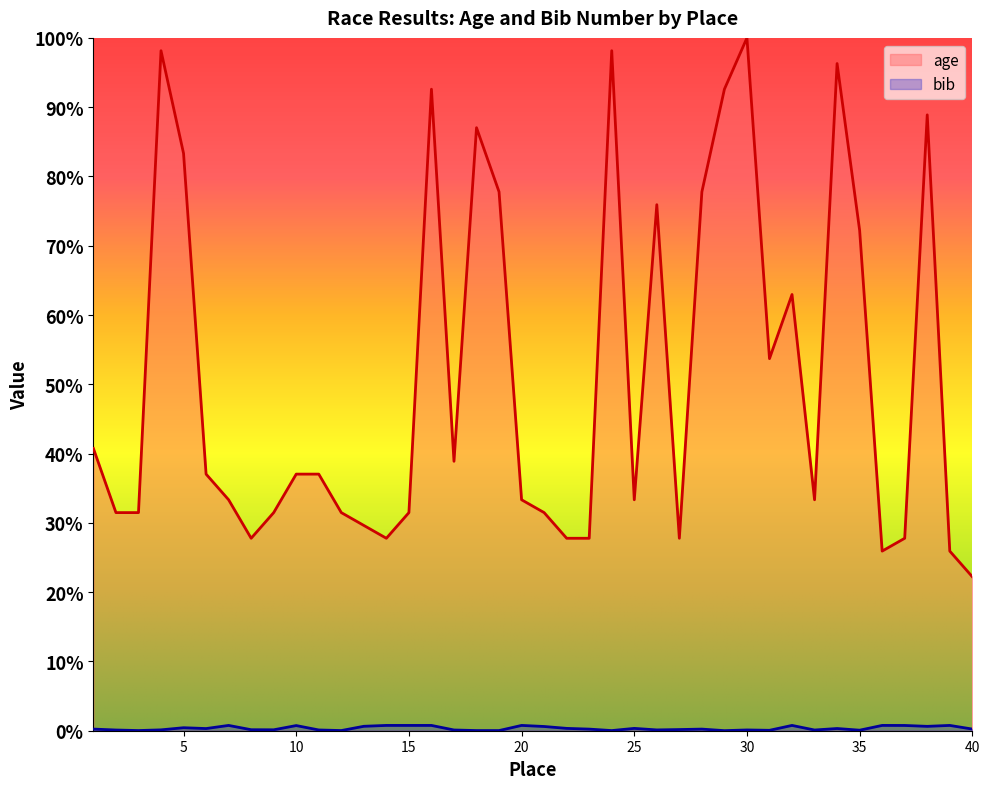

What is the sum of the age values at 26 and 23?

7313.2